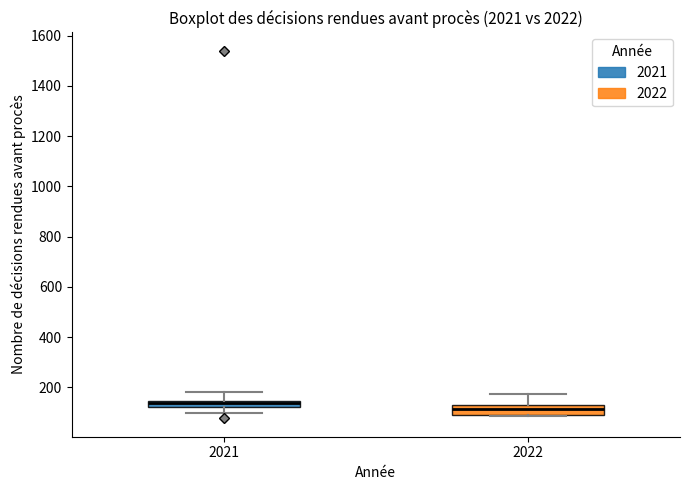

Where is the lower edge of the box at x = 2021 on the y-axis? The values are not printed on the chart, so give them approximately, as read against the axis.

120